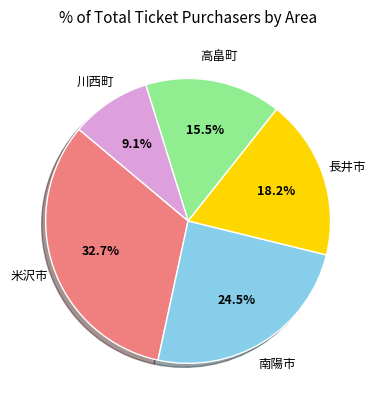

To the nearest percent, what is the difference between the 高畠町 and 川西町 slice percentages?

6%